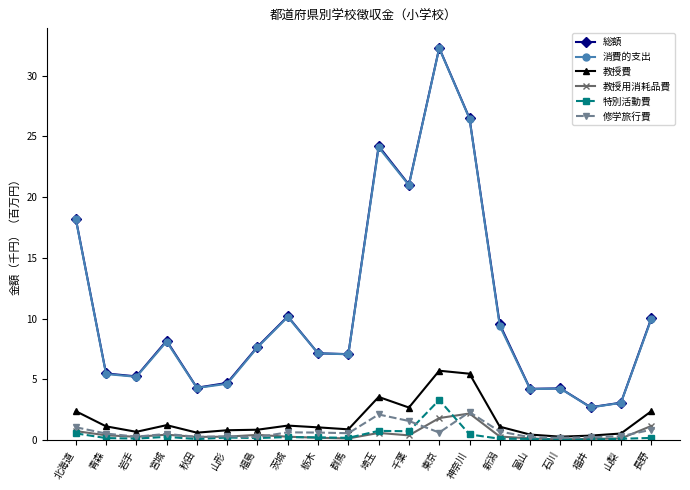

What is the label of the 5th point from the right?

富山